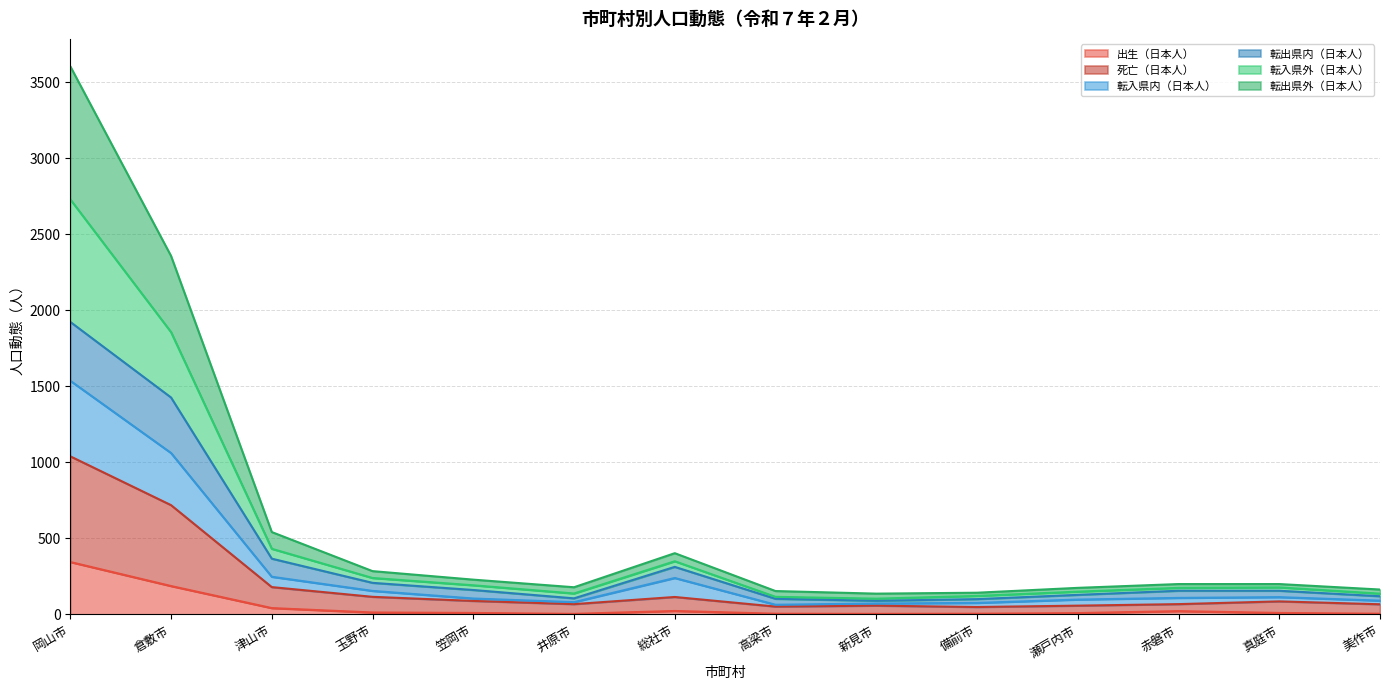

In 転入県外（日本人）, how many points are lower than both neighbors (excluding endpoints)?

2